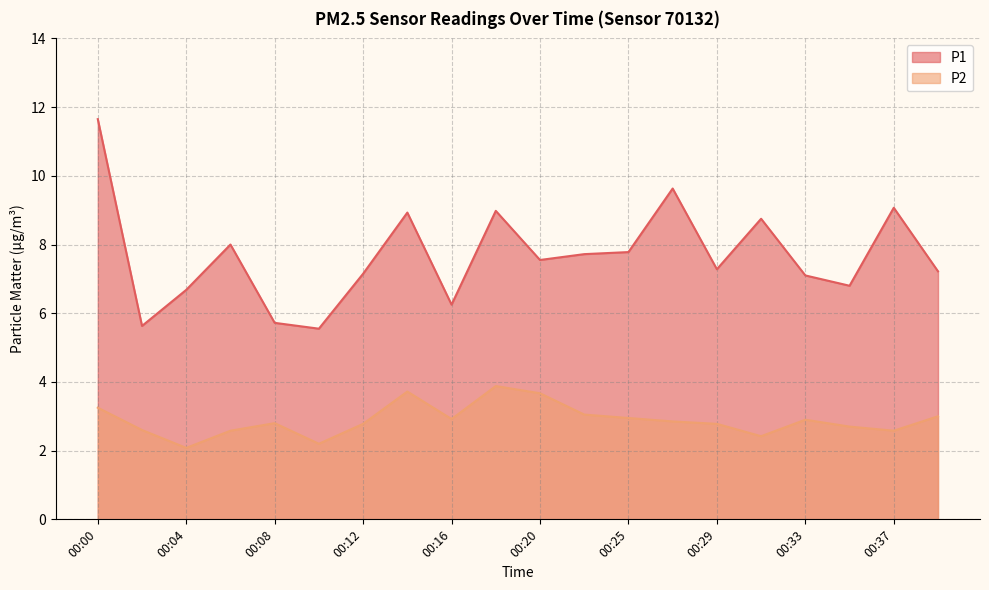

How many categories are shown in the chart?

20